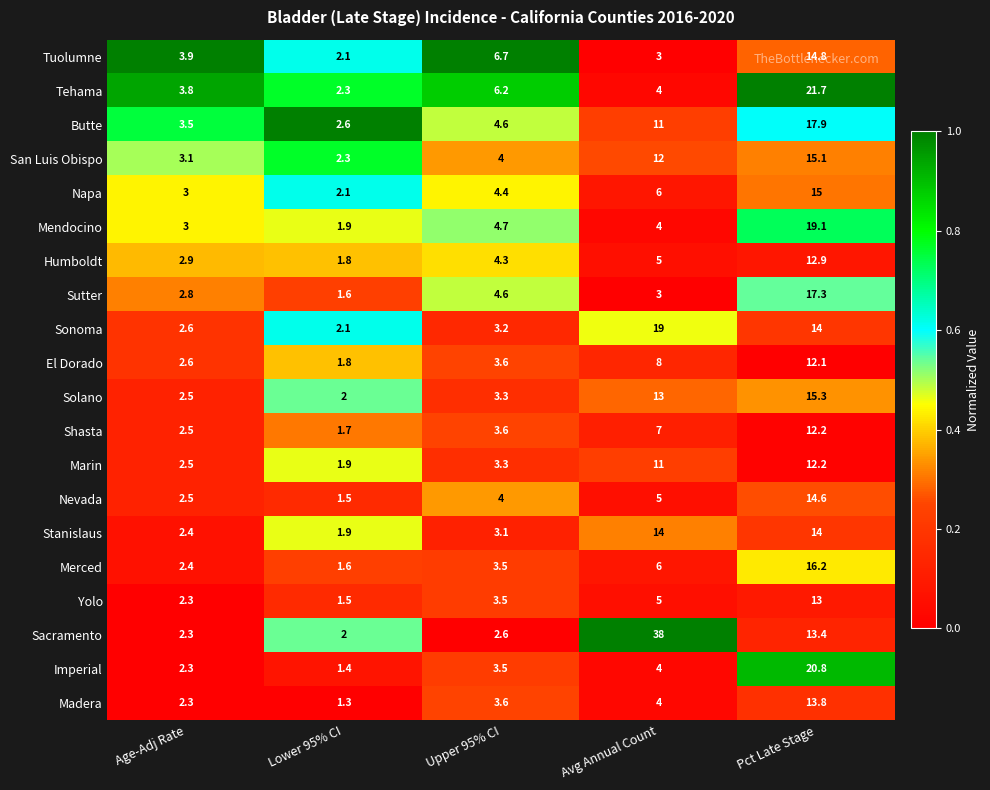

At which category is the sum across all series the highest?

Pct Late Stage